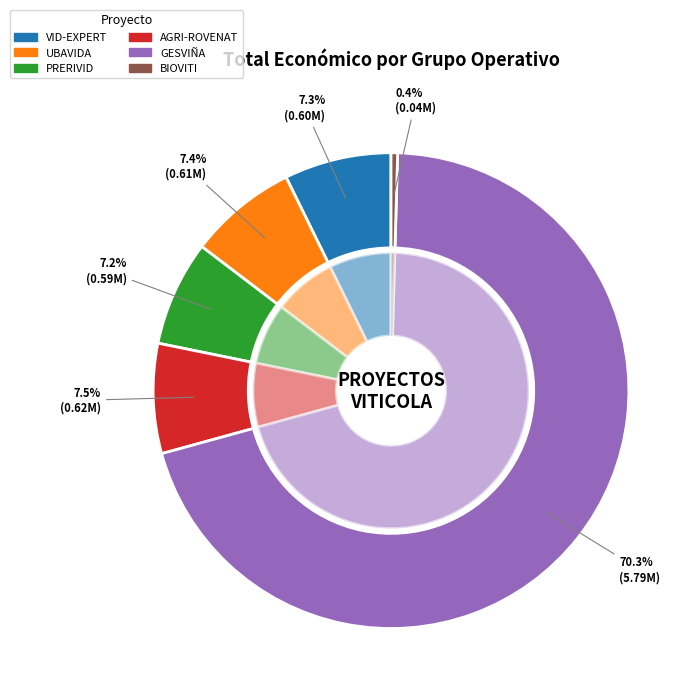

Which category has the smallest portion of the pie?

BIOVITI